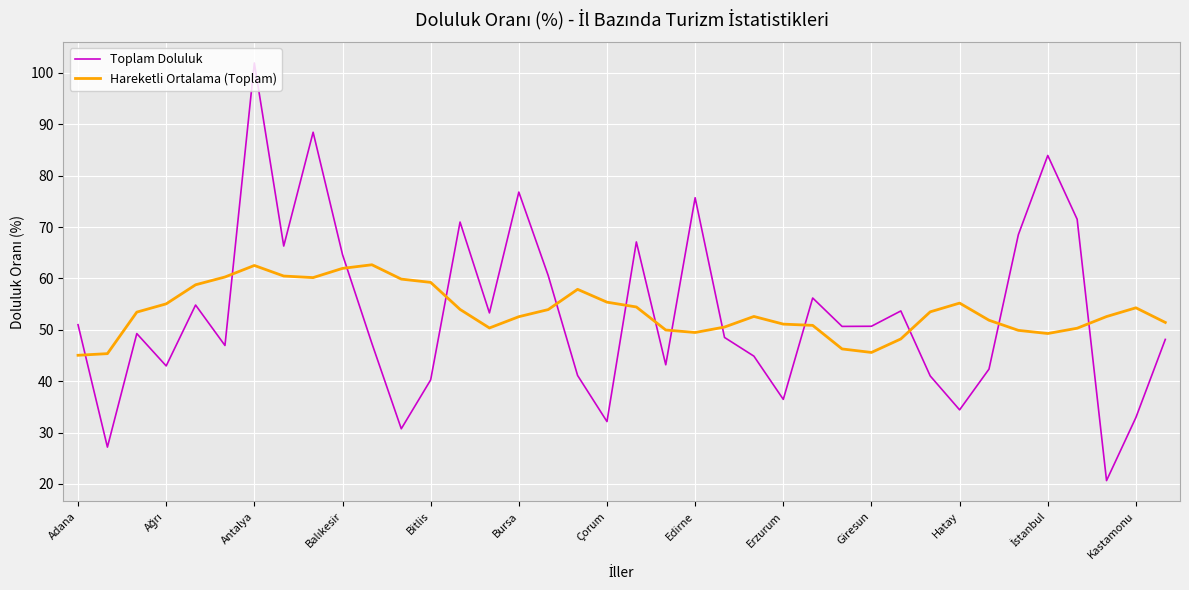

How many times do Toplam Doluluk and Hareketli Ortalama (Toplam) cross each other?

13